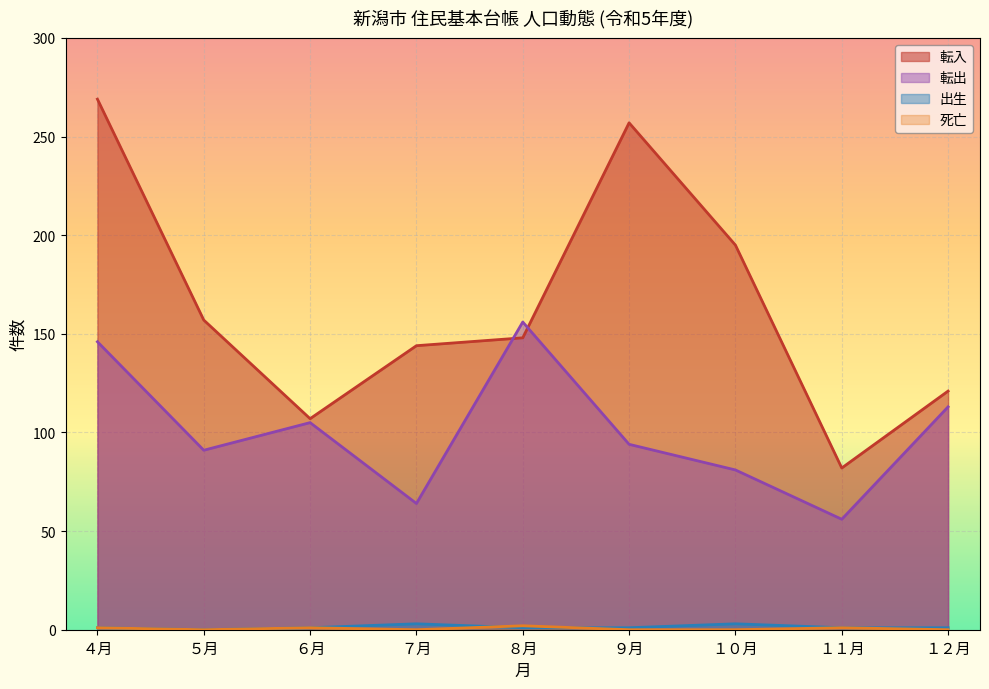

Reading left to right, what are all the values shown in this chart?

転入: 269	157	107	144	148	257	195	82	121
転出: 146	91	105	64	156	94	81	56	113
出生: 1	0	1	3	1	1	3	1	1
死亡: 1	0	1	0	2	0	0	1	0